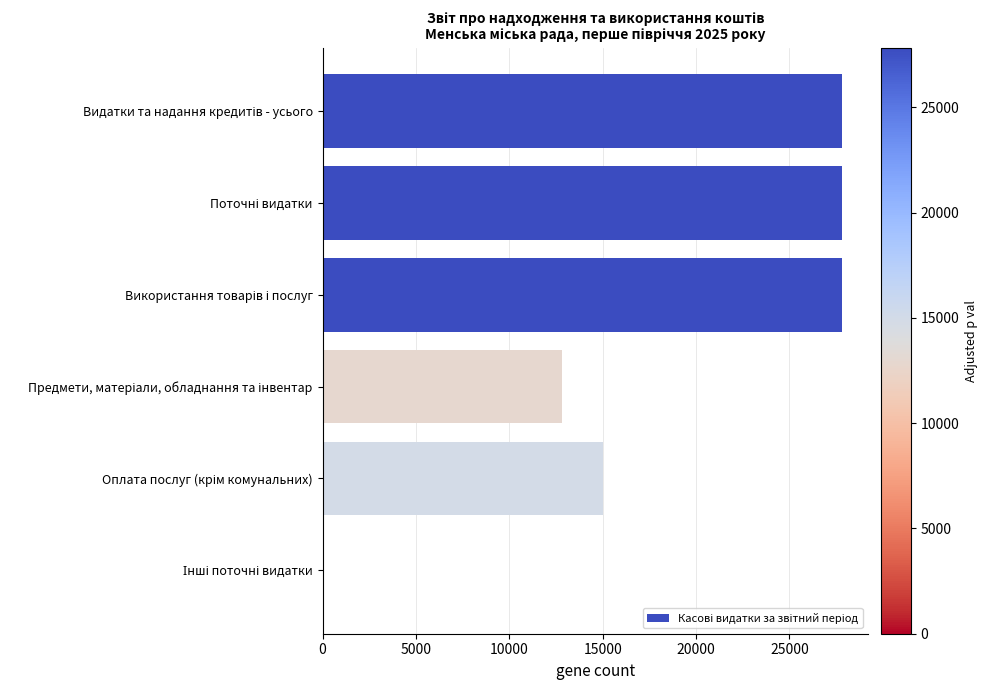

What is the maximum value shown in the chart?

27830.8